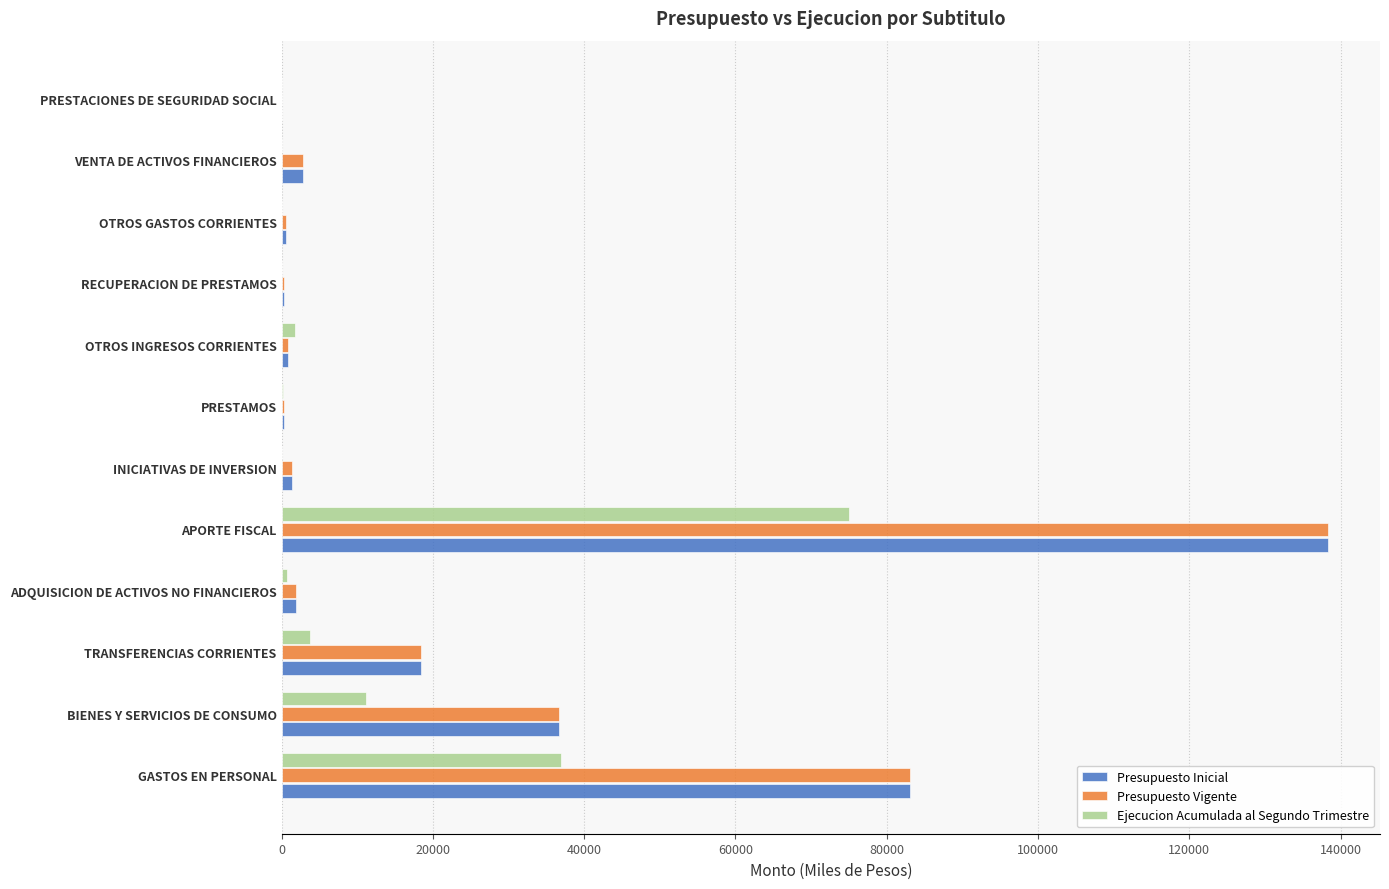

At which category is the sum across all series the highest?

APORTE FISCAL